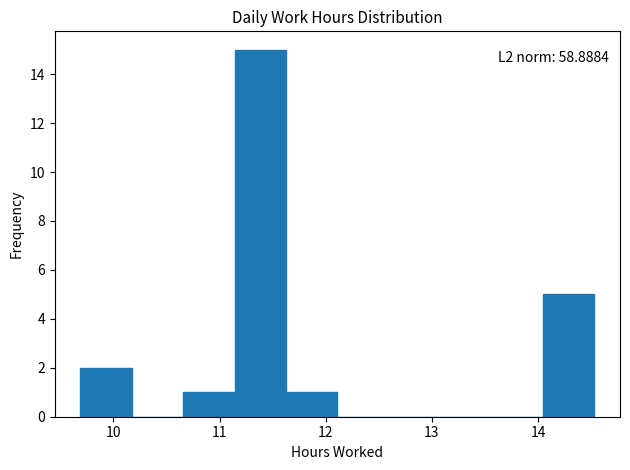

Which range on the x-axis has the tallest bar?

11.1 to 11.6